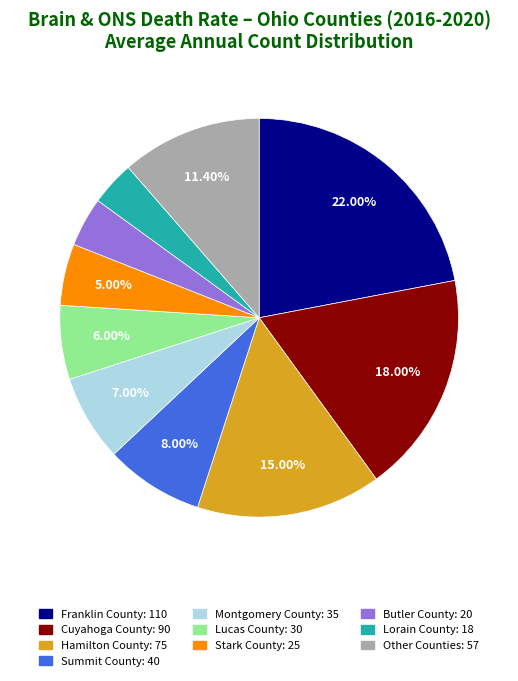

Does any single category account for the majority?

No